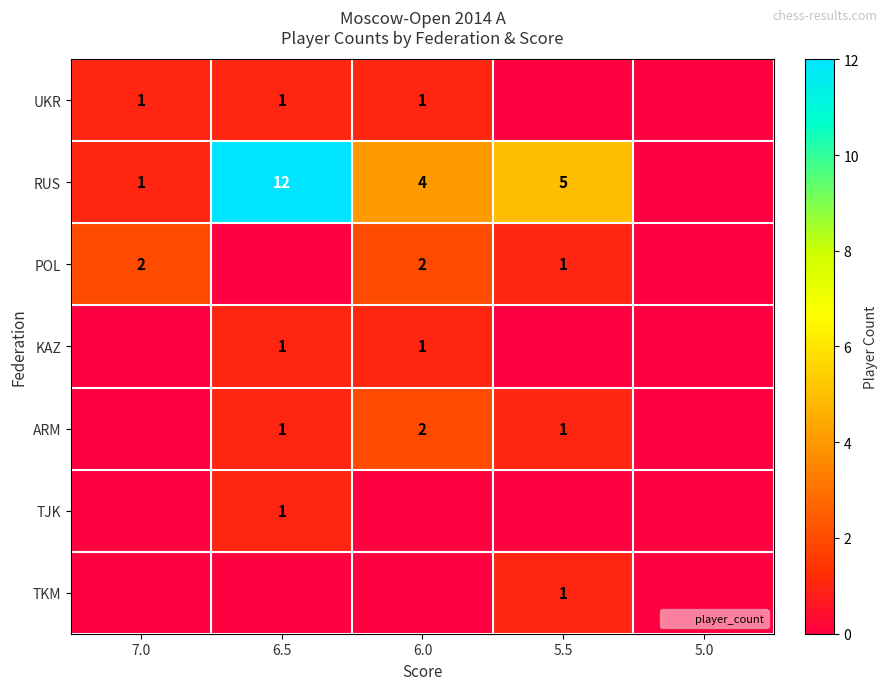

Which category has the lowest value in the RUS series?

5.0